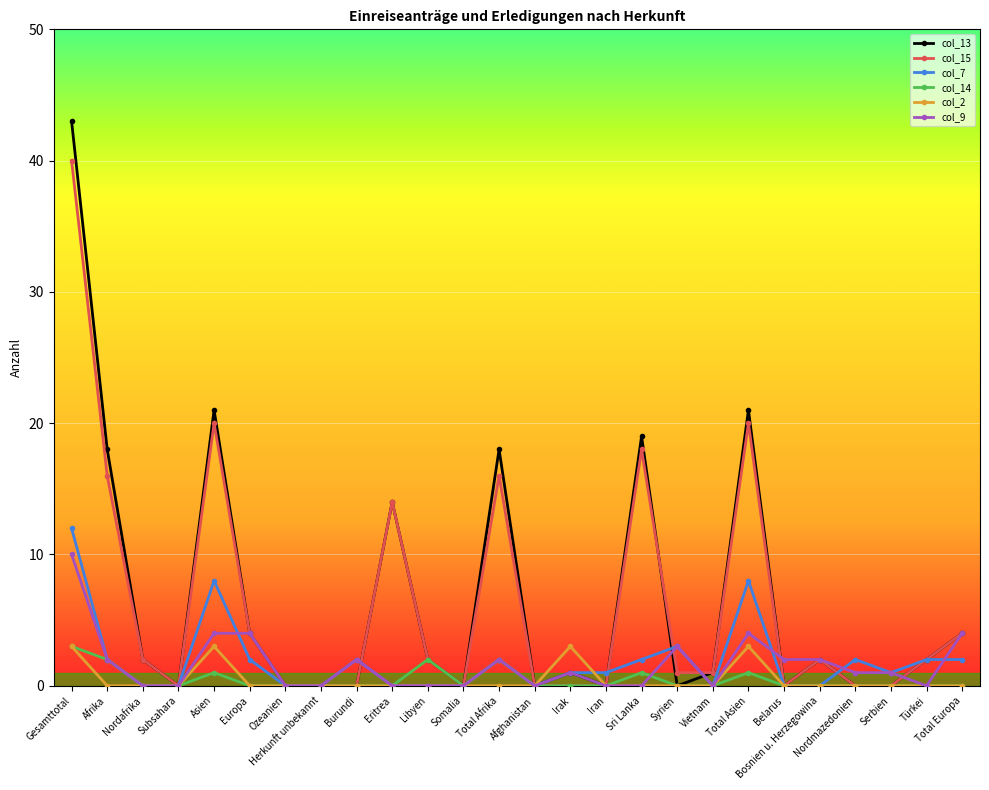

At which category does the chart reach its peak across all series?

Gesamttotal